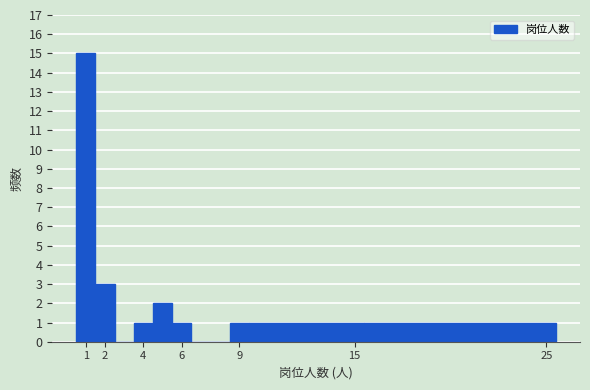

Which range on the x-axis has the tallest bar?

0.5 to 1.5